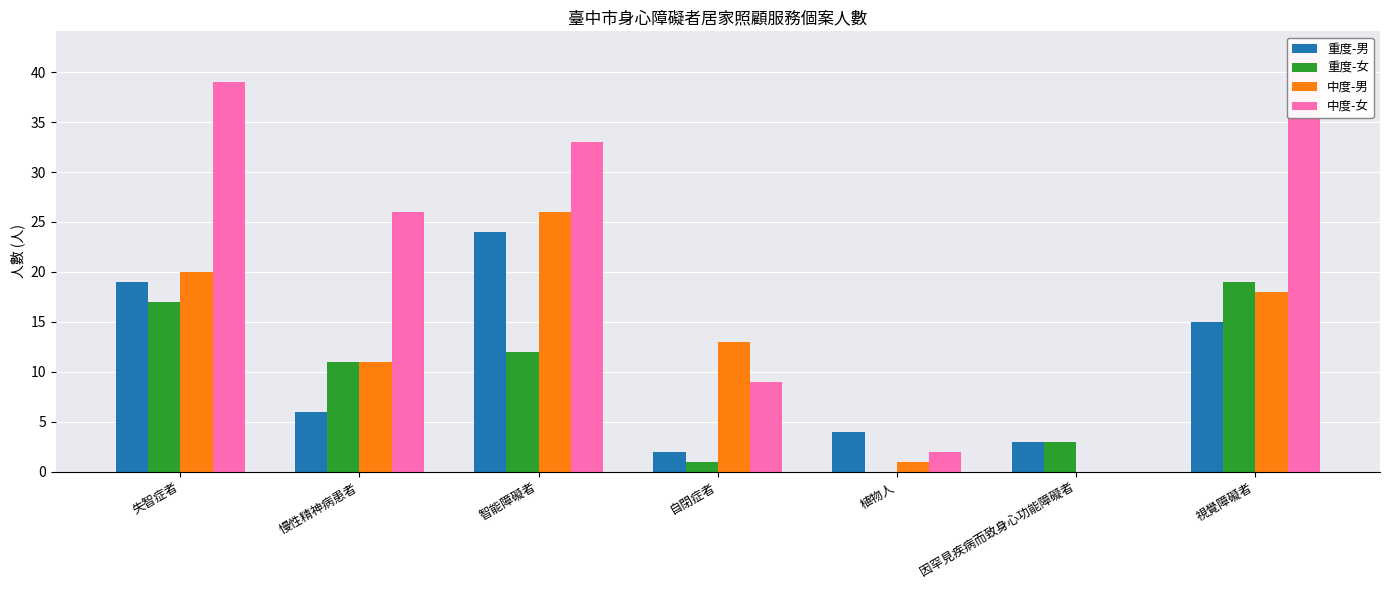

Where is 中度-男 nearest to the value 13?

自閉症者